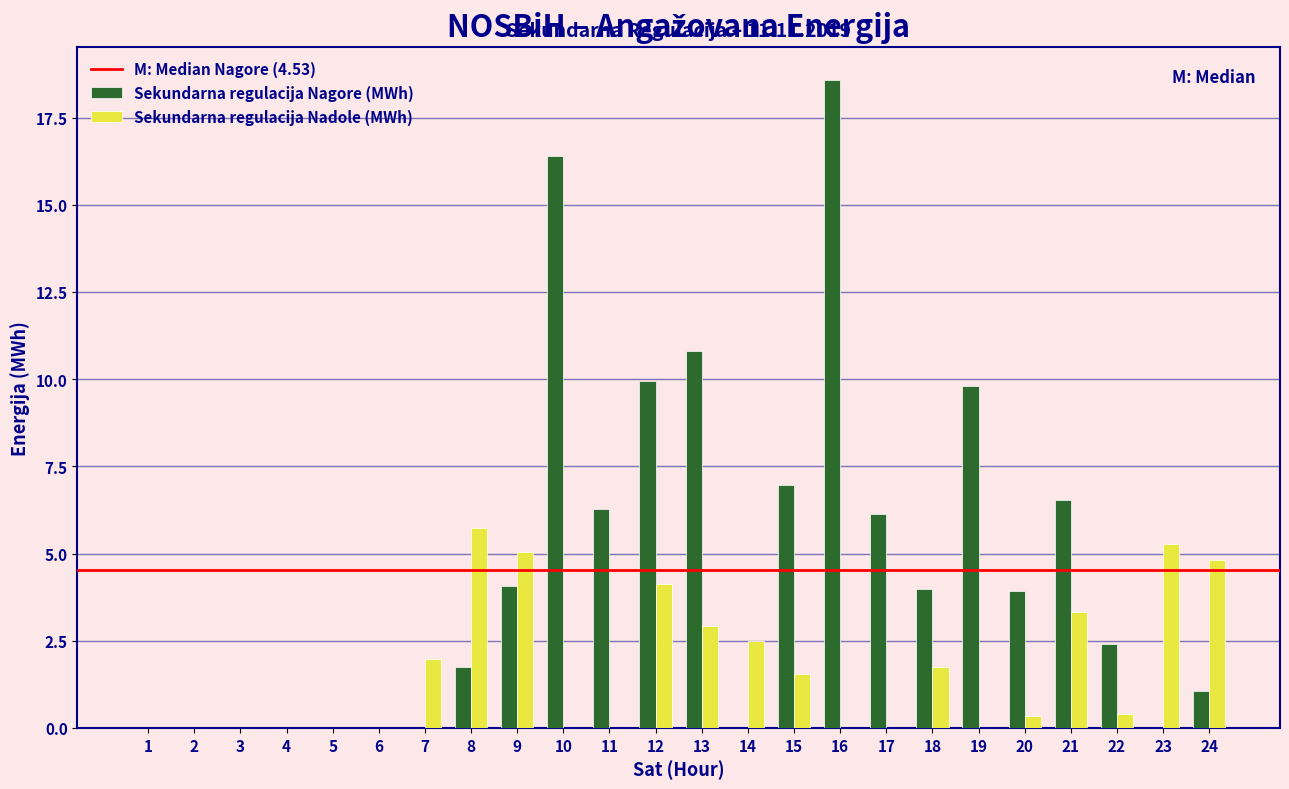

Which category has the highest value in the Sekundarna regulacija Nadole (MWh) series?

8